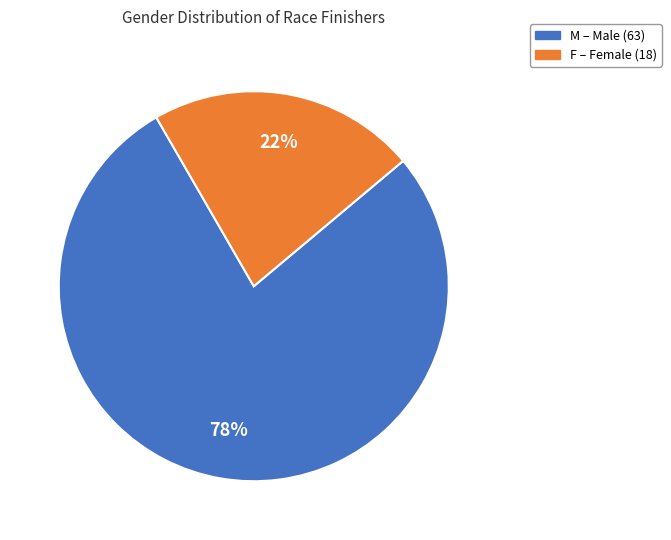

What is the ratio of the value at F to the value at M?

0.3